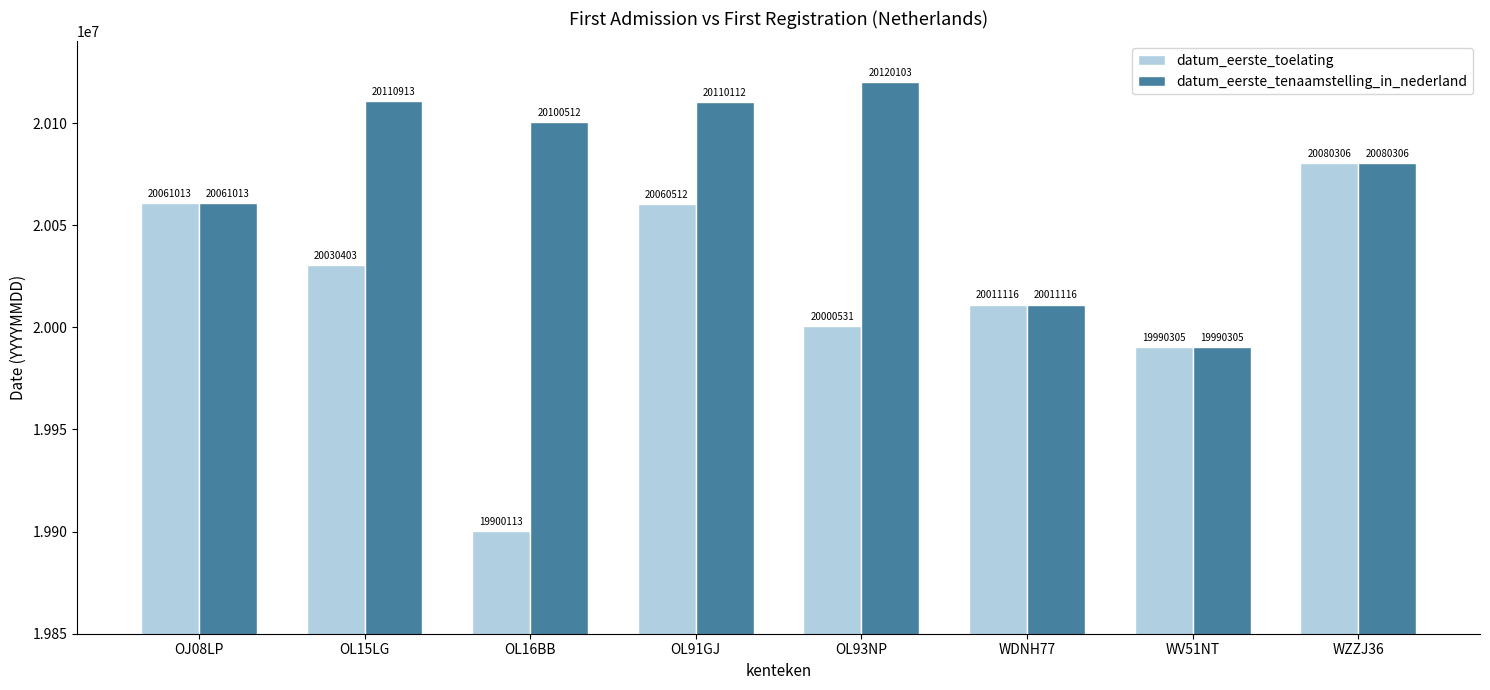

Reading left to right, what are all the values shown in this chart?

datum_eerste_toelating: 20061013	20030403	19900113	20060512	20000531	20011116	19990305	20080306
datum_eerste_tenaamstelling_in_nederland: 20061013	20110913	20100512	20110112	20120103	20011116	19990305	20080306